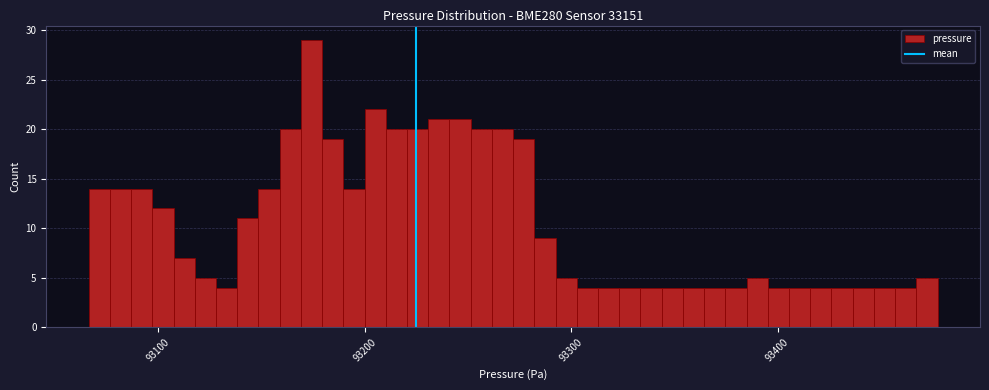

Around what value on the x-axis is the tallest bar? Give the approximate position of its centre, as read against the axis.

93170